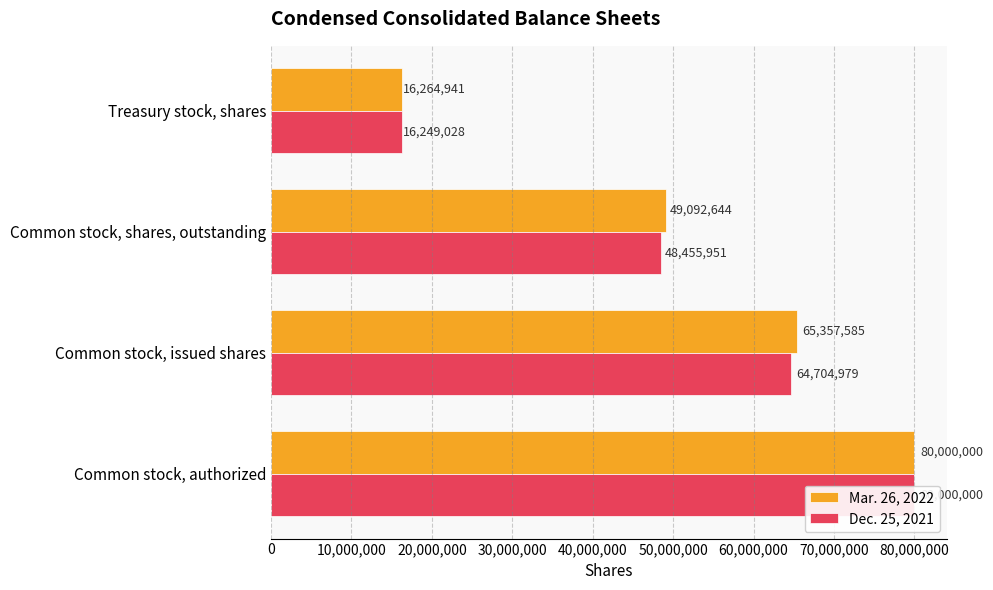

What is the difference between the maximum and second lowest values in the Dec. 25, 2021 series?

31544049